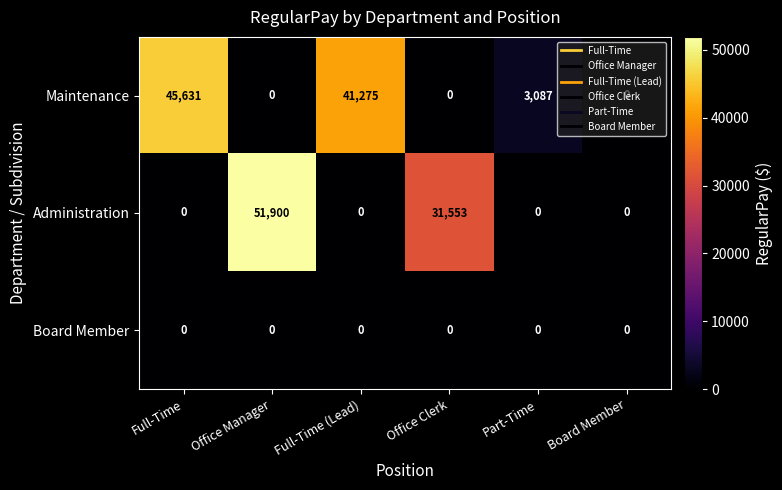

Which category has the highest value in the Maintenance series?

Full-Time